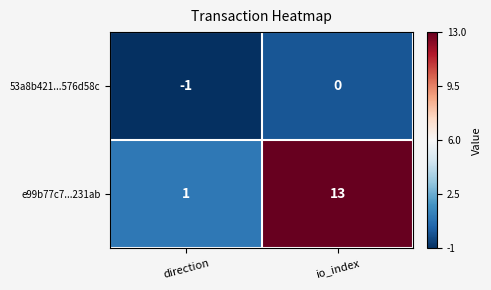

What is the difference between the maximum and minimum values in the e99b77c7...231ab series?

12